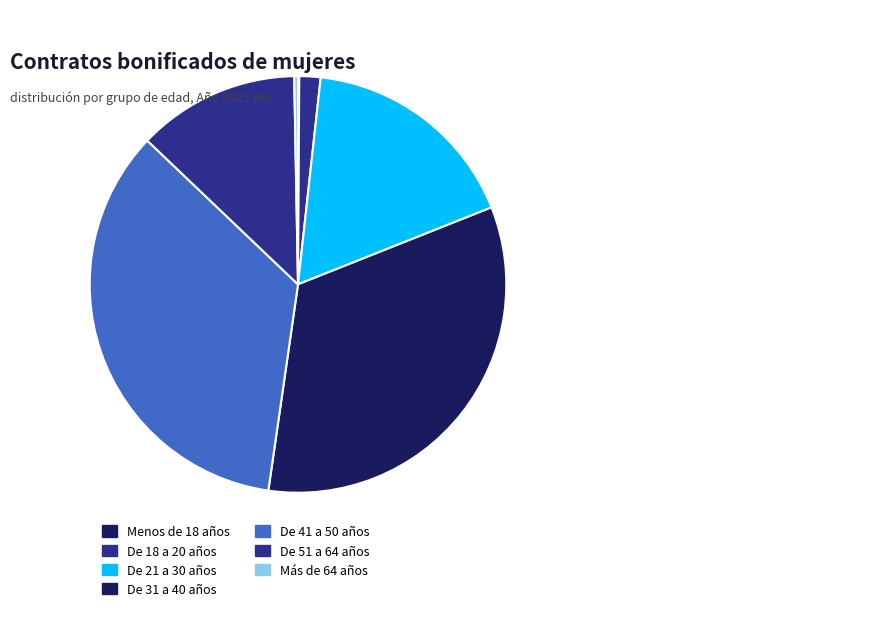

How many segments does this pie chart have?

7